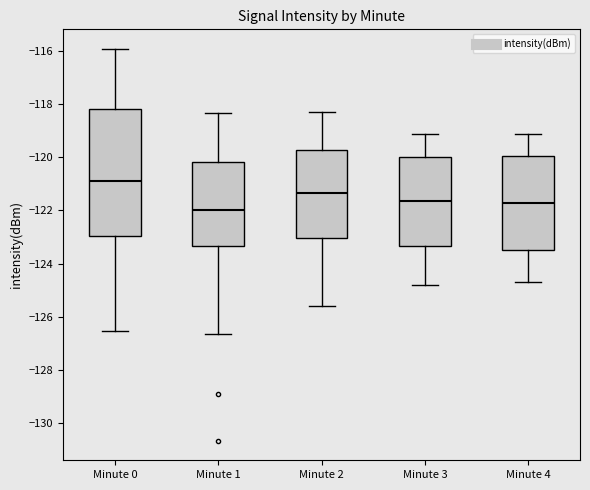

Where does the median line of the box for Minute 3 sit on the y-axis? The values are not printed on the chart, so give them approximately, as read against the axis.

-121.6